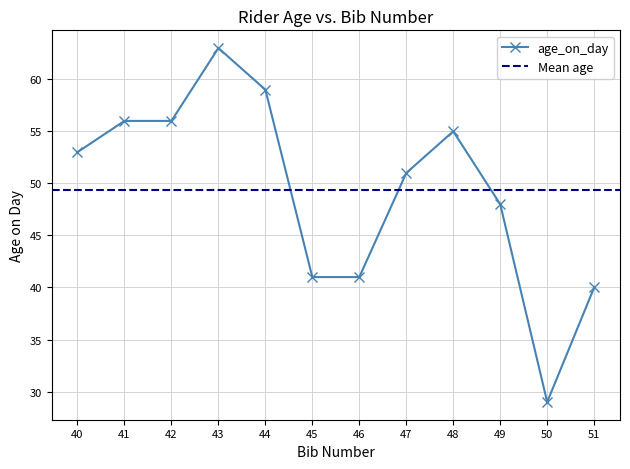

True or false: the data shows 70 at 51.

False